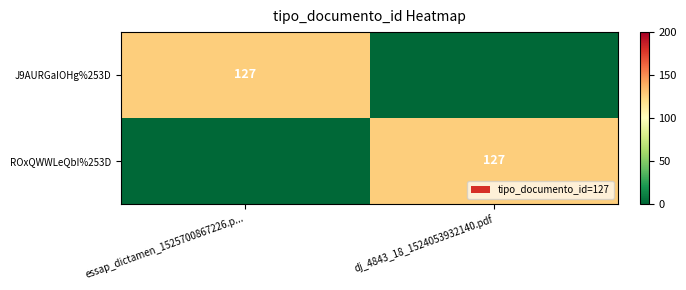

The value of J9AURGaIOHg%253D at essap_dictamen_1525700867226.p... is 39. True or false?

False